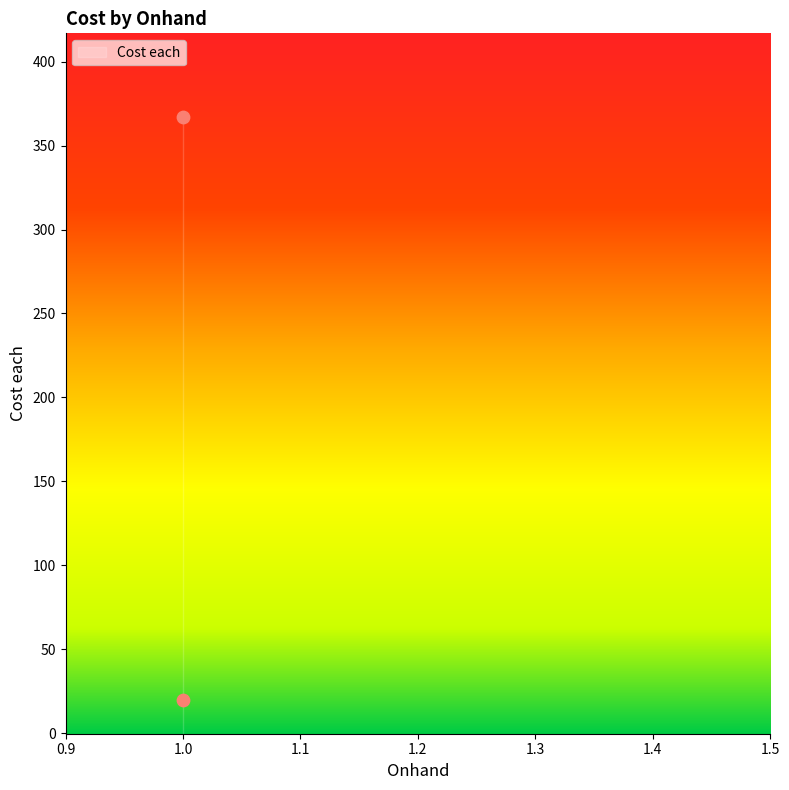

What is the average X value?

1.0